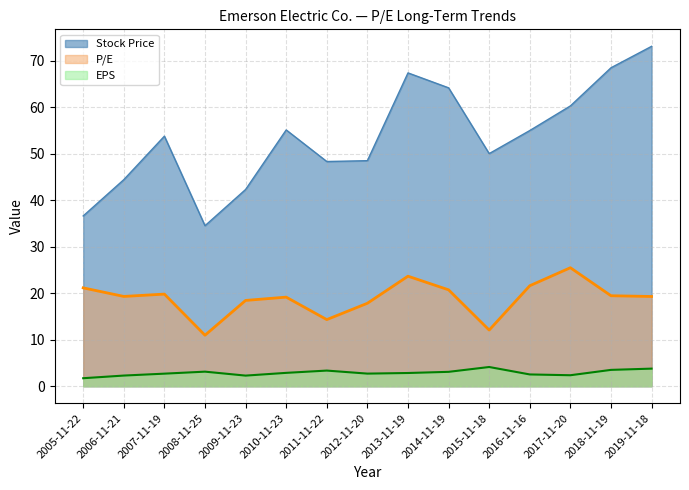

Does the chart display data point markers on the line(s)?

No